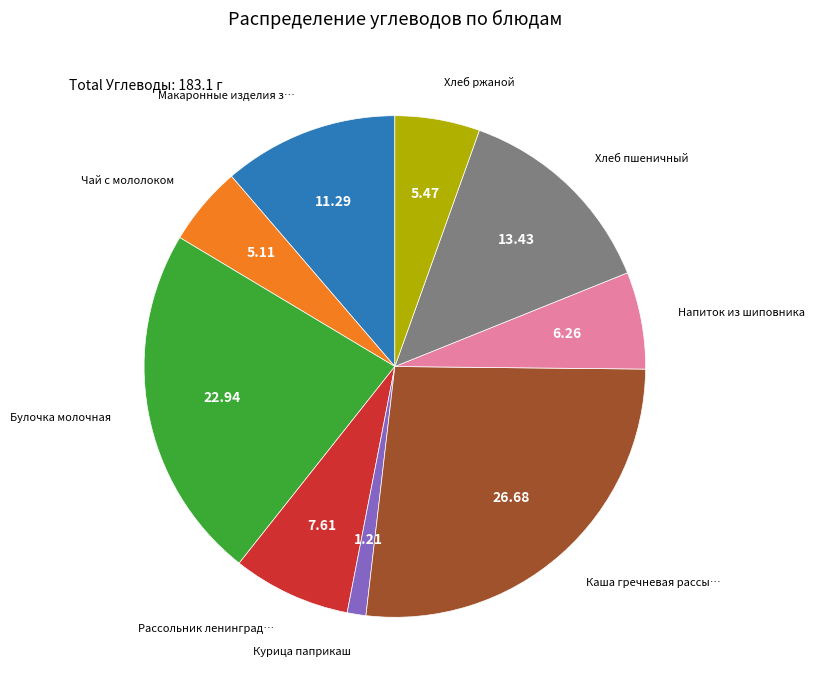

Is there a majority slice in this chart?

No